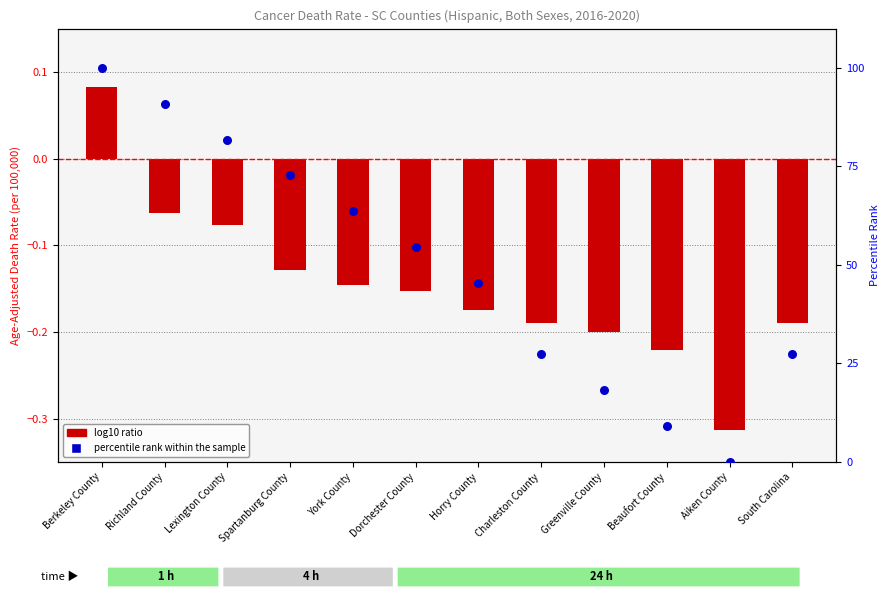

What are all the series names shown in the legend?

log10 ratio, percentile rank within the sample